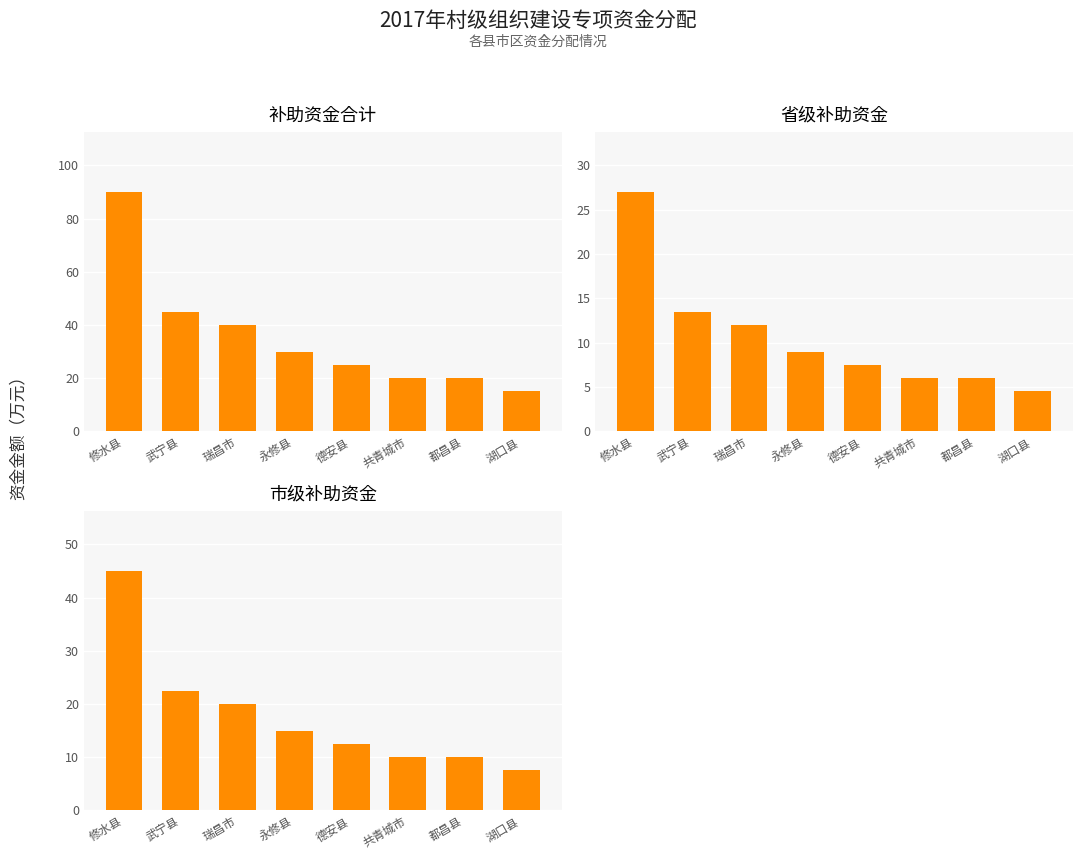

What is the greatest value displayed?

90.0